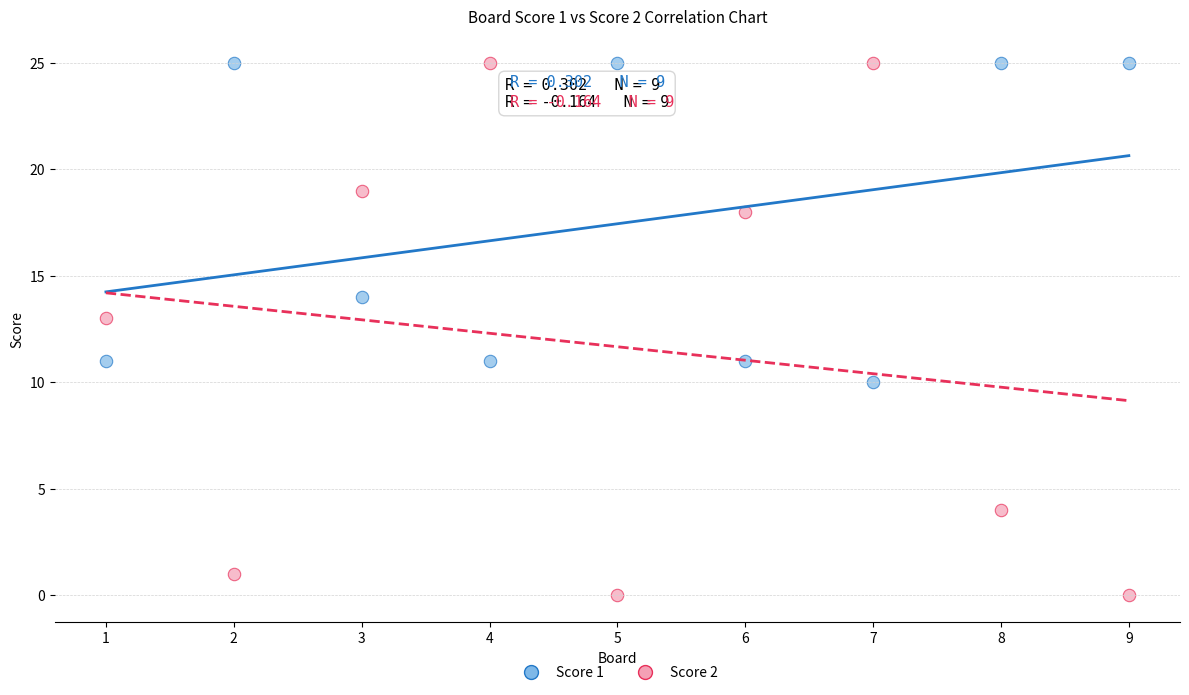

Which series has the widest spread of Y values?

Score 2